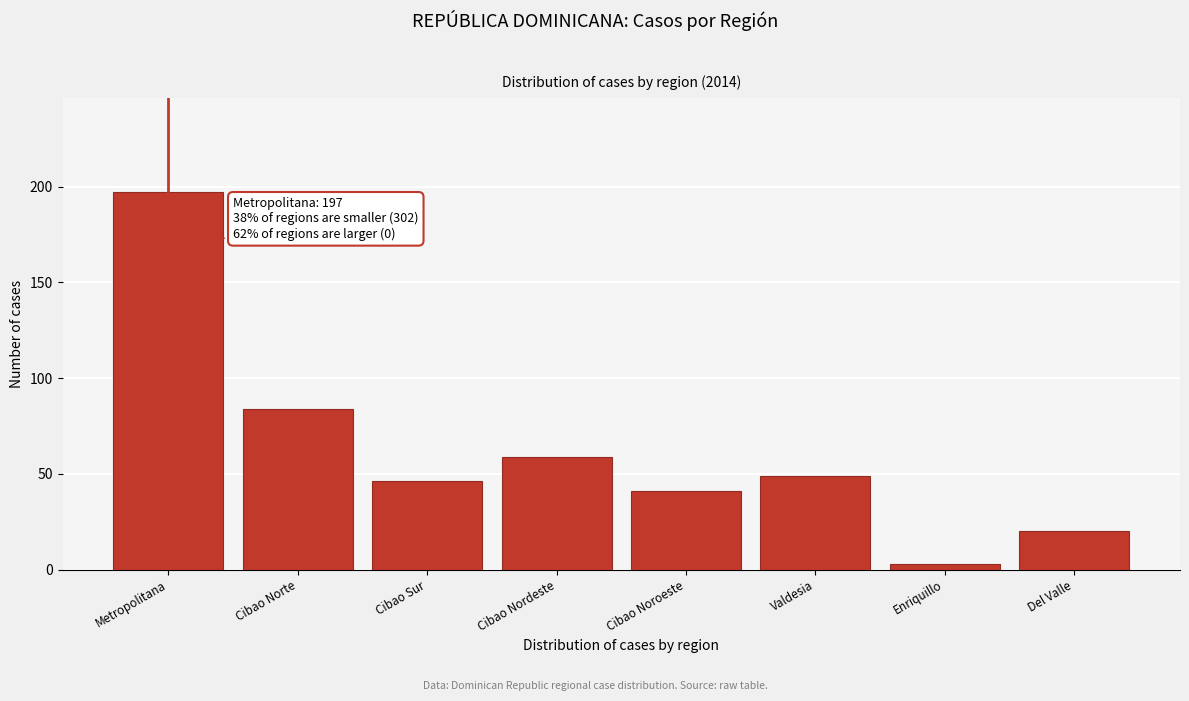

Reading left to right, what are all the values shown in this chart?

Metropolitana=197	Cibao Norte=84	Cibao Sur=46	Cibao Nordeste=59	Cibao Noroeste=41	Valdesia=49	Enriquillo=3	Del Valle=20